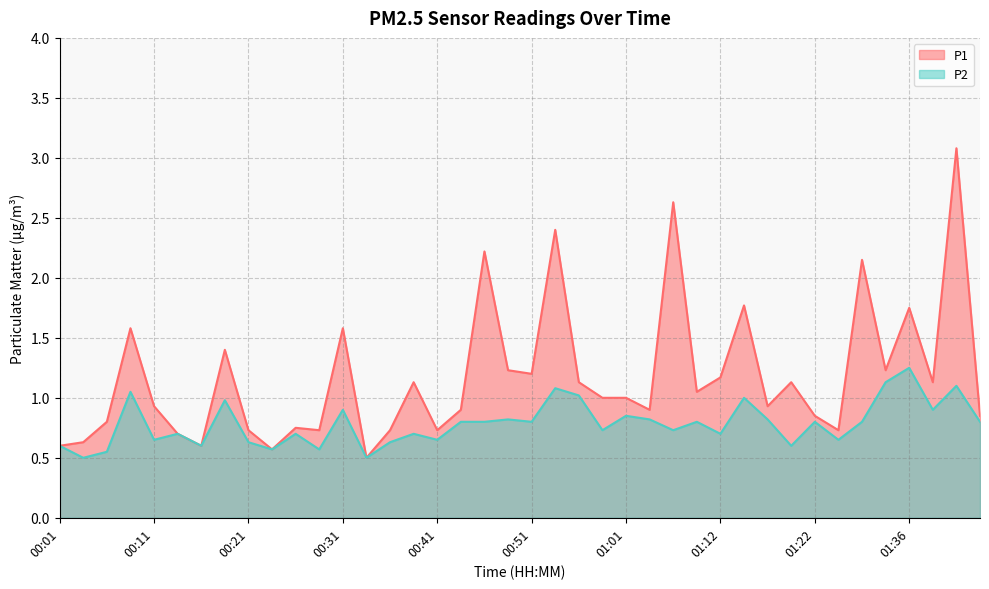

Which category has the lowest value in the P1 series?

00:34